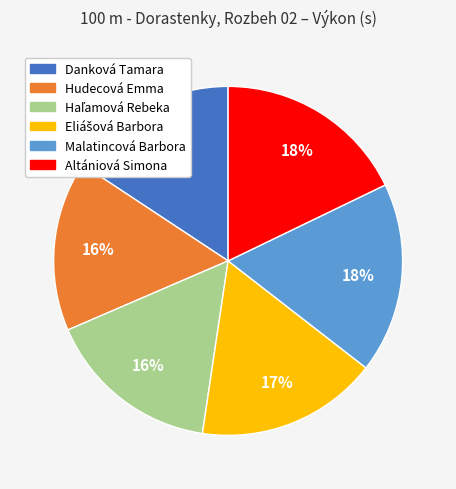

The Altániová Simona slice represents 18% of the pie. True or false?

True